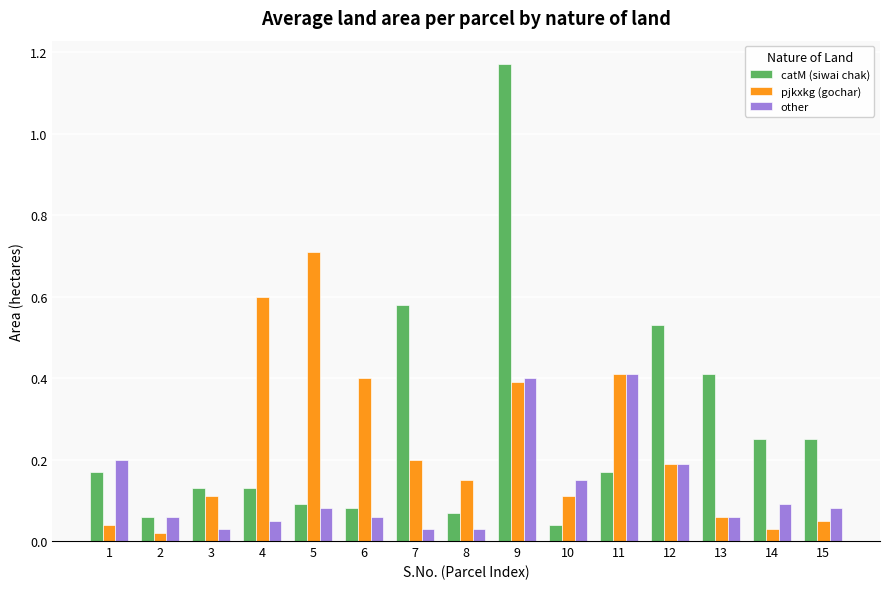

Which label corresponds to the largest value in the chart?

9